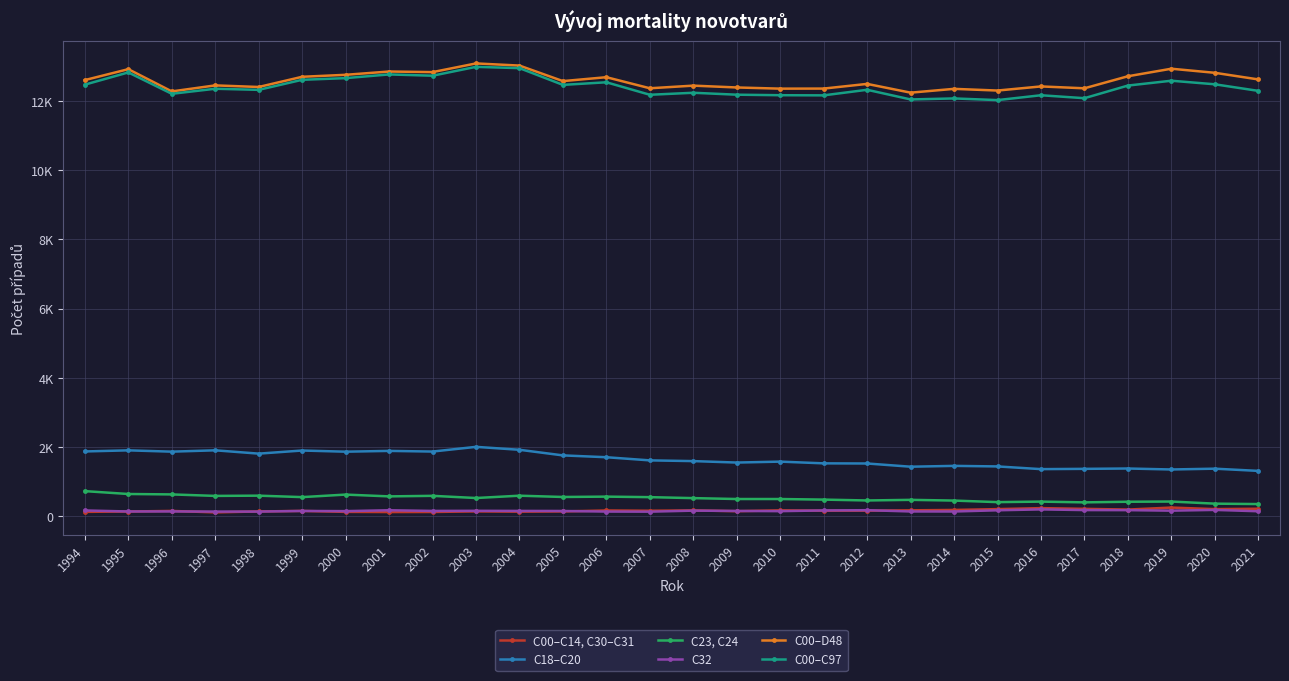

Which series has the largest range (max minus min)?

C00–C97